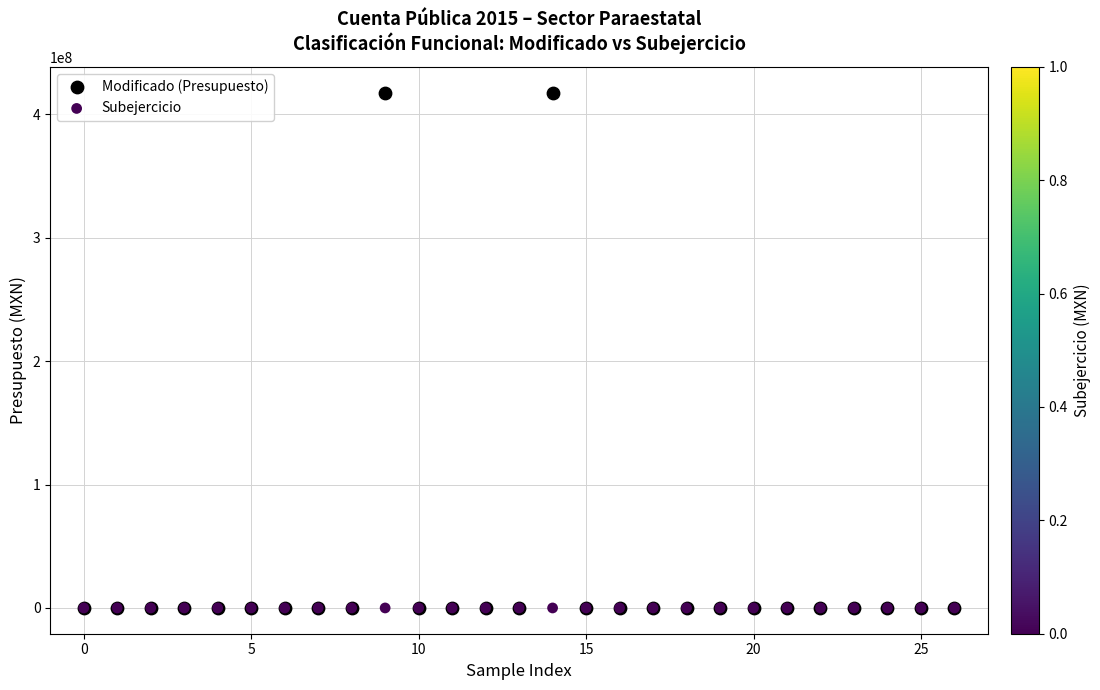

What are all the series names shown in the legend?

Modificado (Presupuesto), Subejercicio